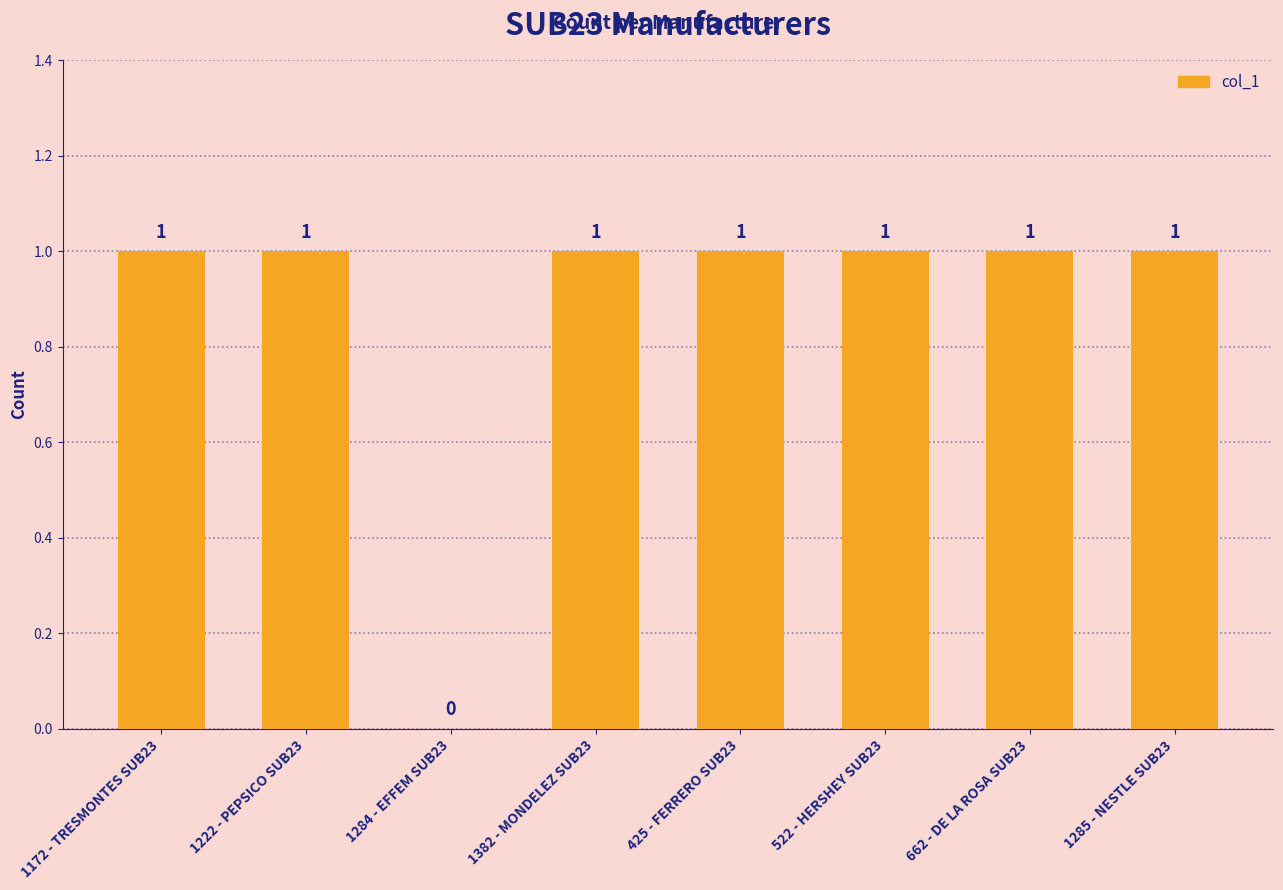

True or false: the data shows 1 at 662 - DE LA ROSA SUB23.

True